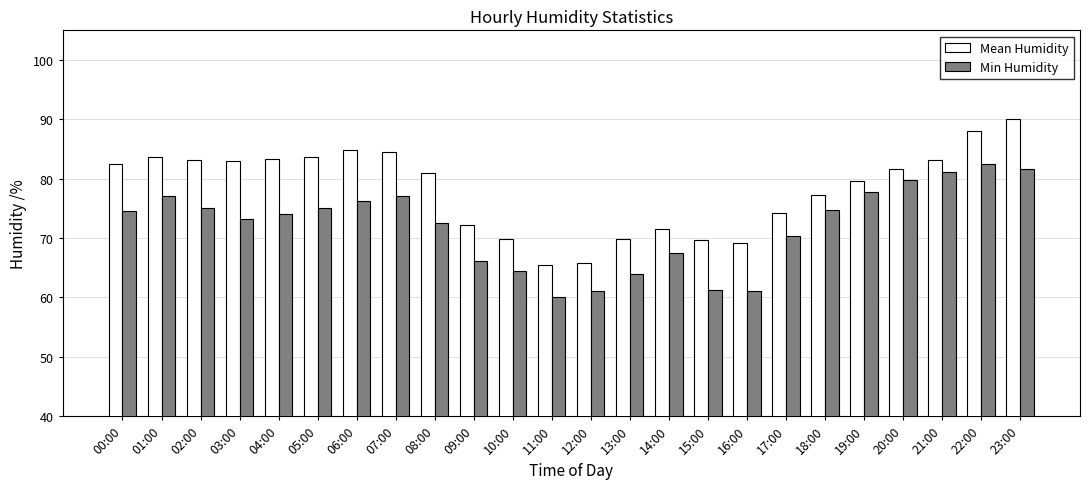

What is the sum of the Min Humidity values at 06:00 and 16:00?

137.3